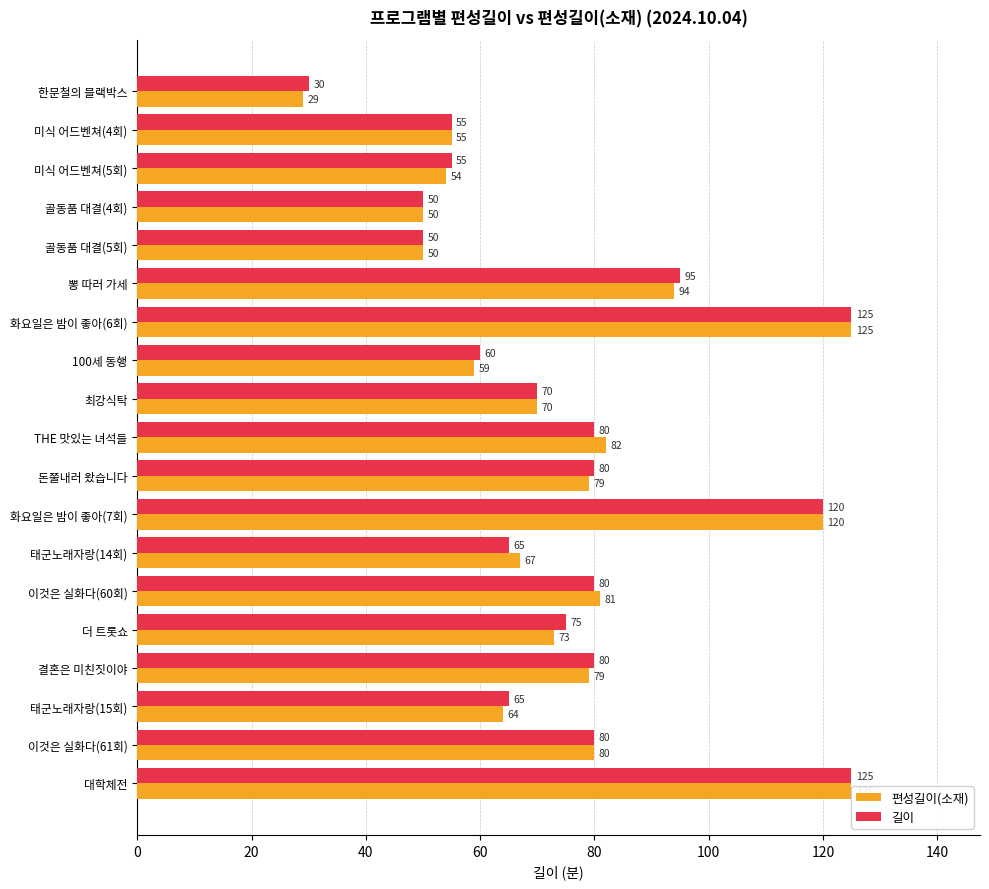

What is the difference between the maximum and minimum values in the 길이 series?

95